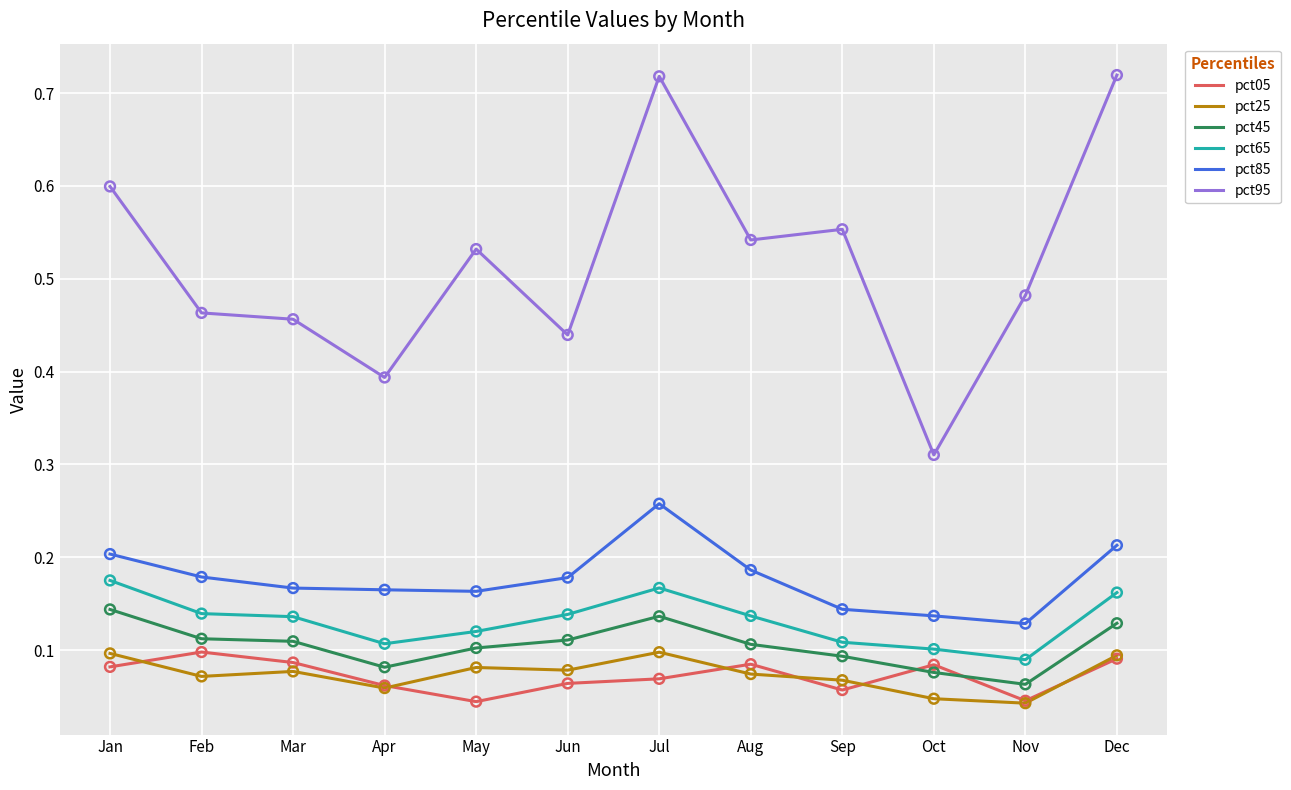

Which series changed the most between Jun and Aug?

pct95